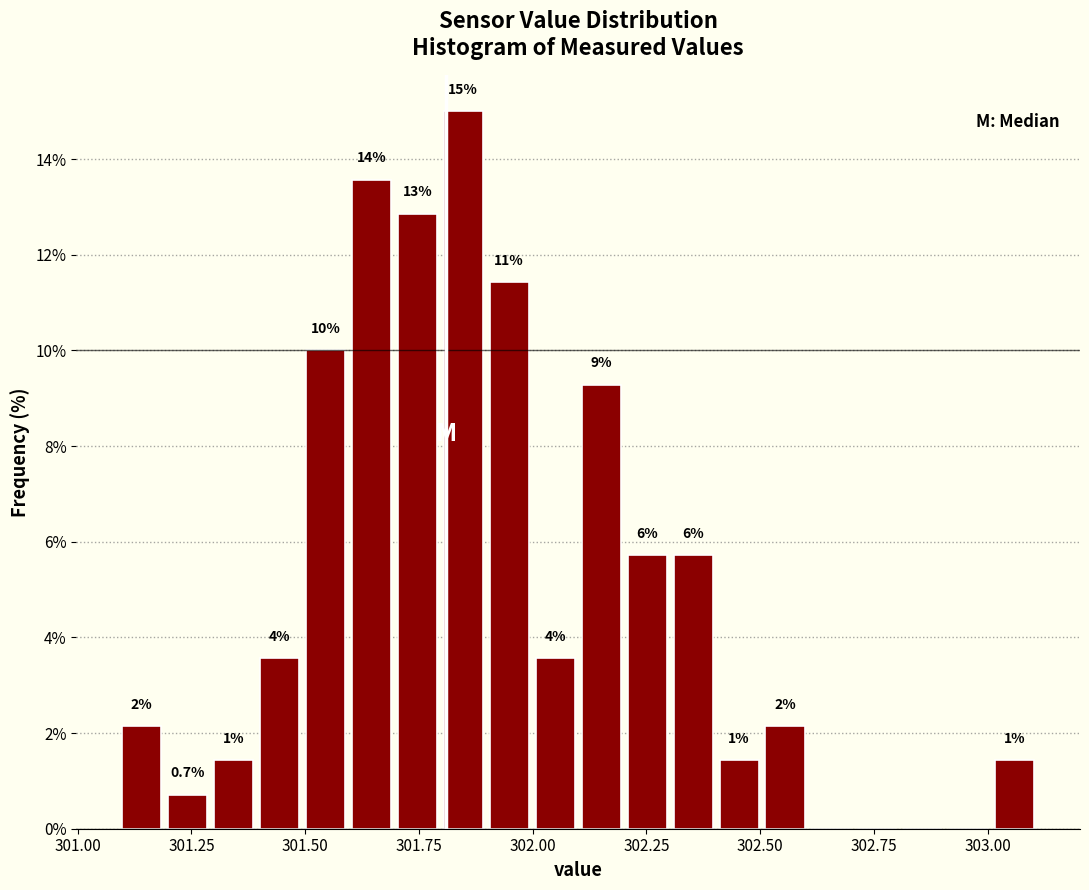

Read against the x-axis, roughly where is the centre of the tallest bar?

301.85